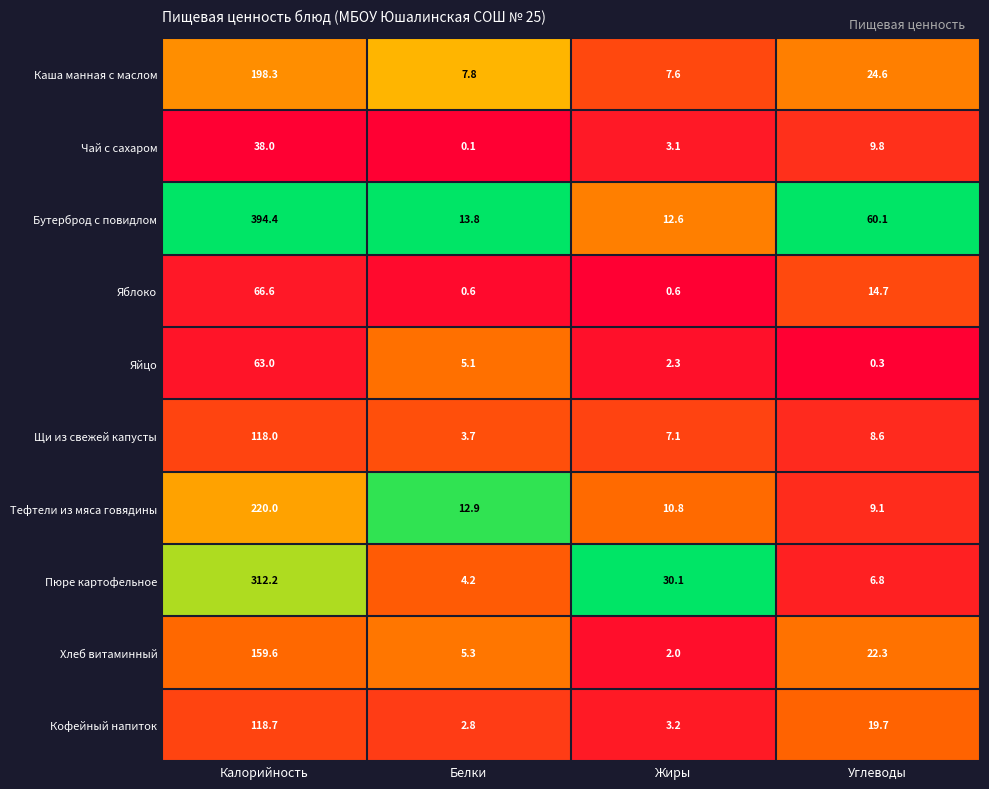

What is the total value across all series at Жиры?

79.4